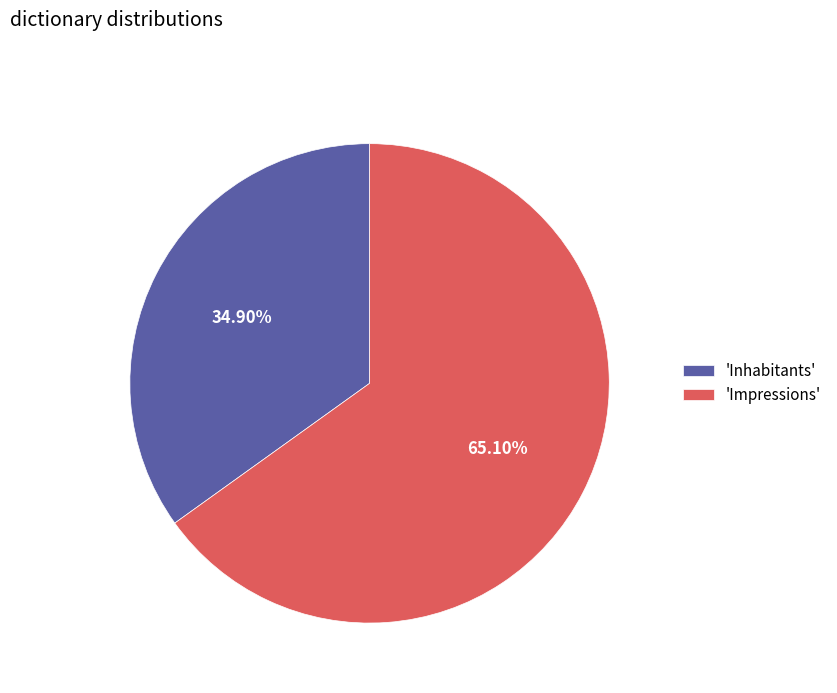

What is the largest slice in the pie chart?

'Impressions'